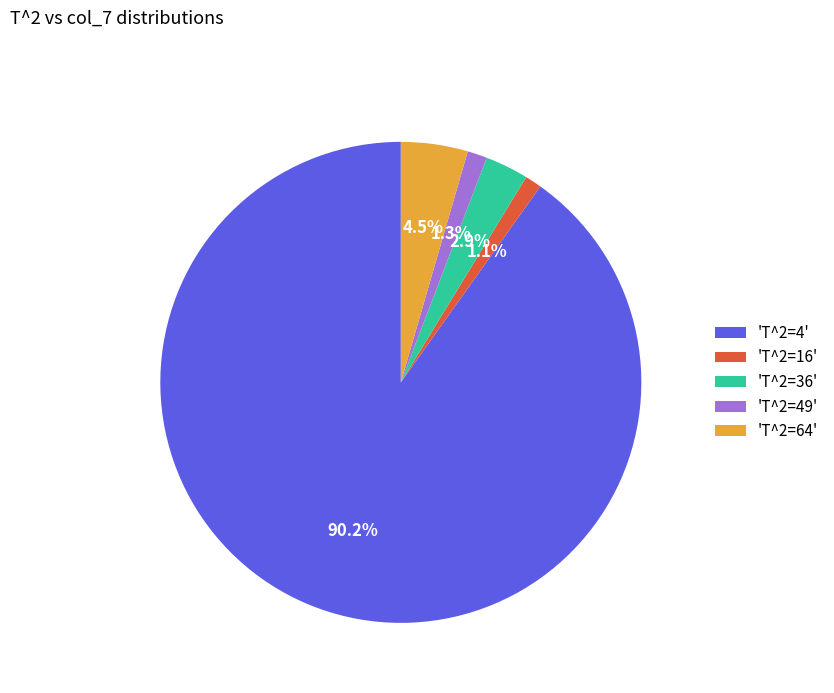

How many segments does this pie chart have?

5